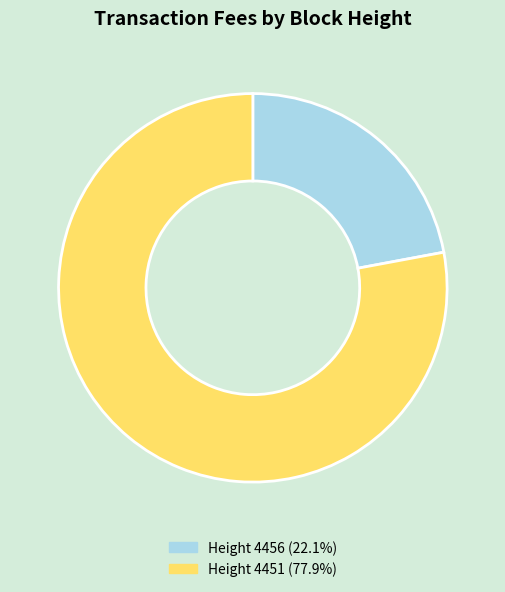

Is there a majority slice in this chart?

Yes